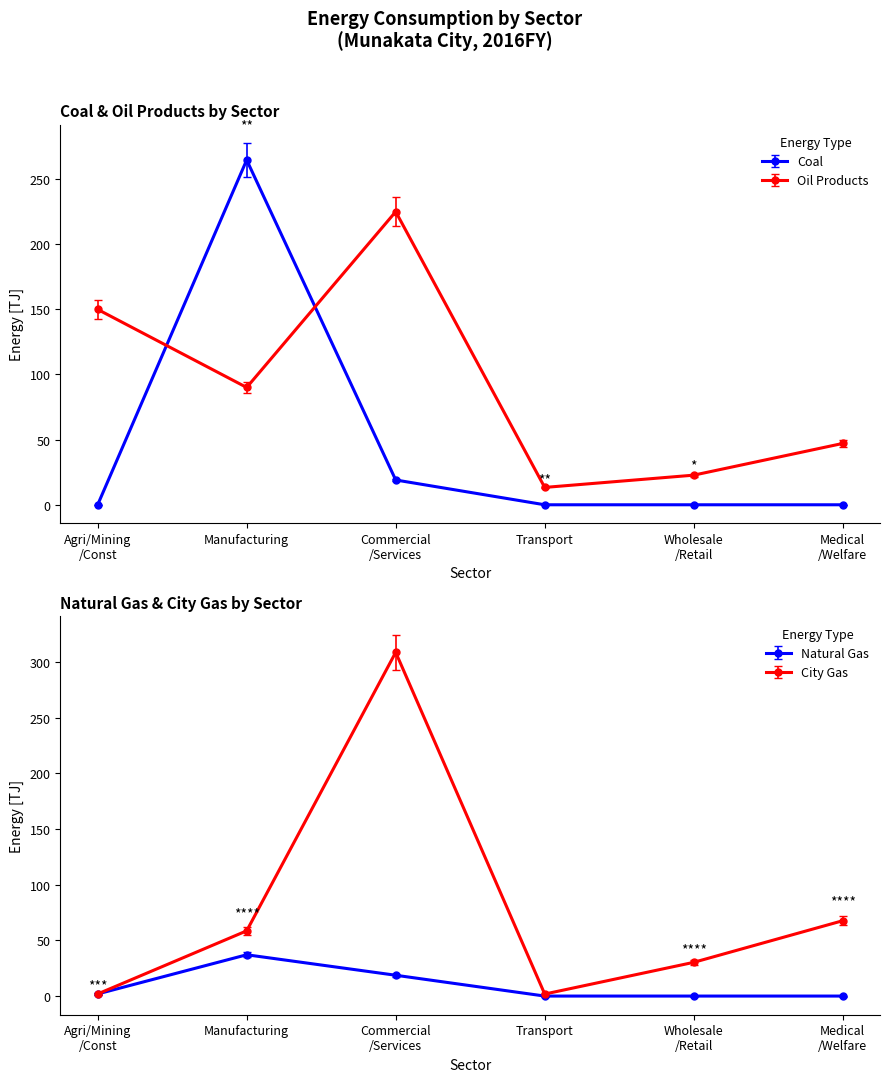

Is this an area chart (filled region under the line)?

No